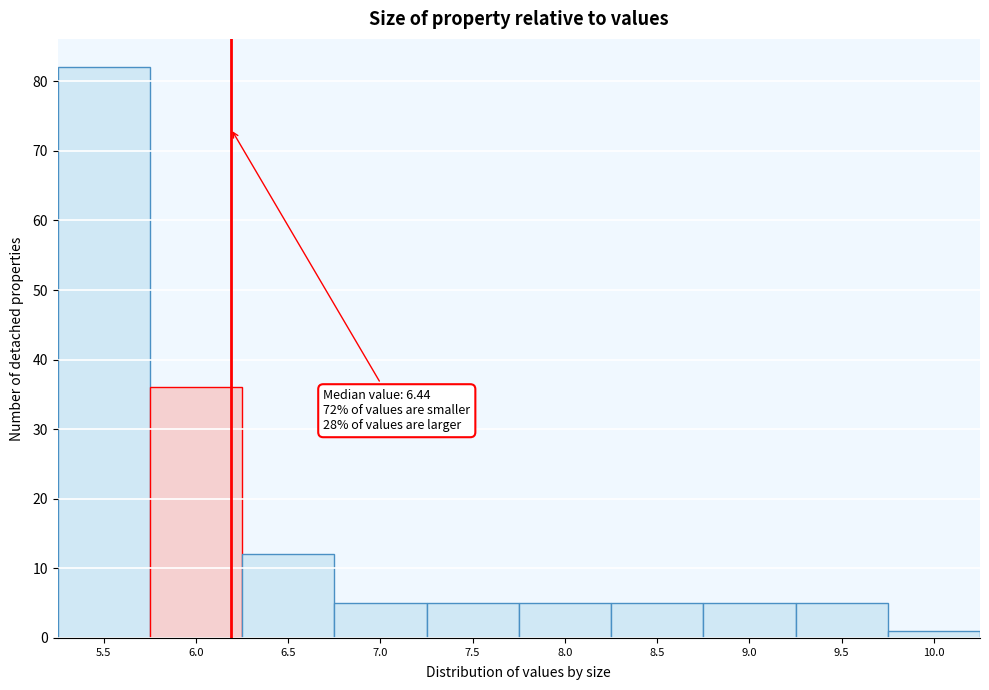

Reading left to right, transcribe all the data shown in this chart.

5.5=82	6.0=36	6.5=12	7.0=5	7.5=5	8.0=5	8.5=5	9.0=5	9.5=5	10.0=1